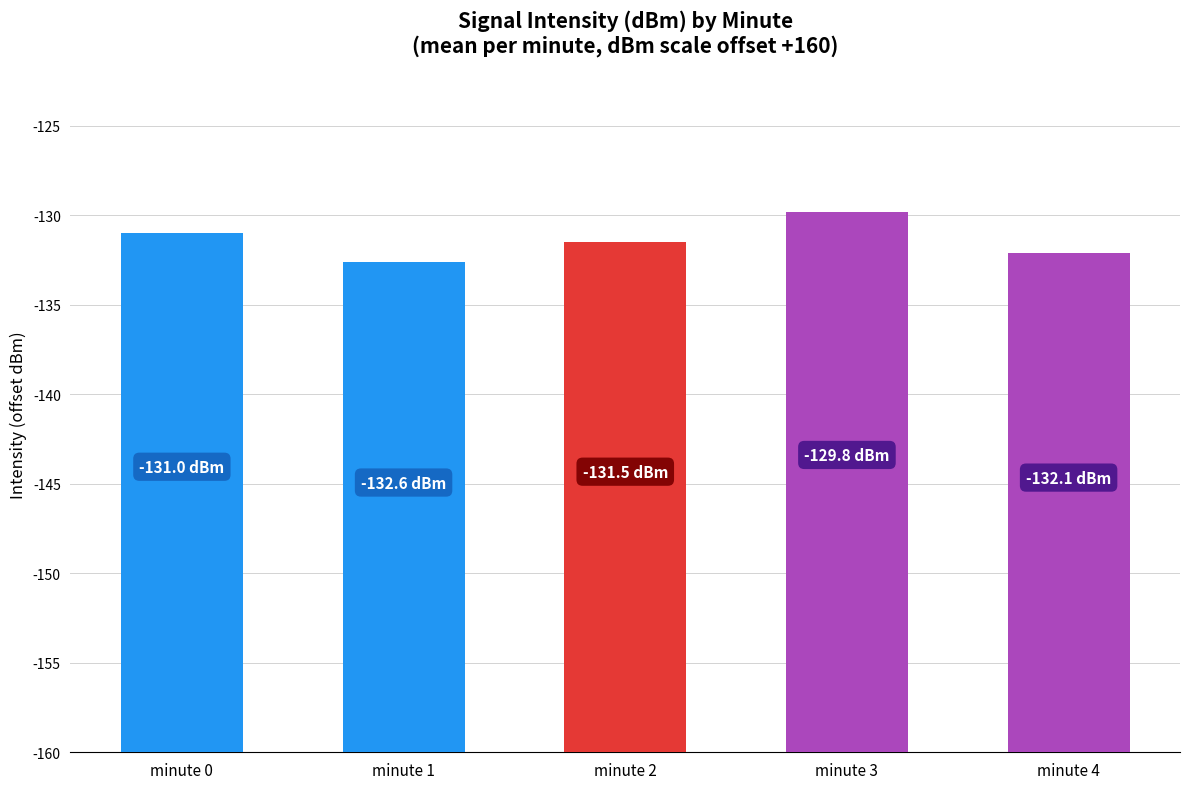

Is it true that the value at minute 0 is -227.6?

False